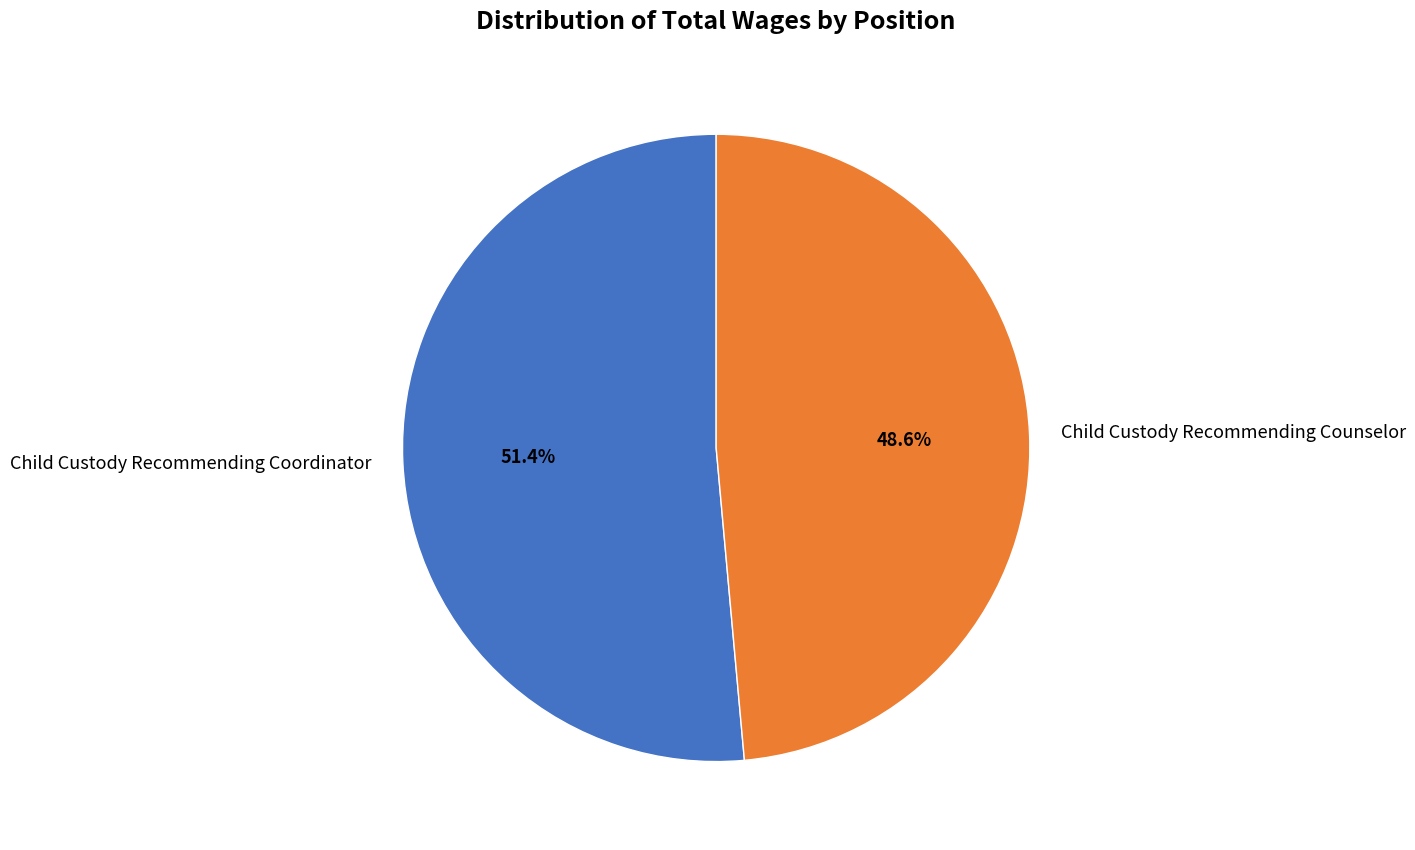

To the nearest percent, what percentage of the pie is Child Custody Recommending Coordinator?

51%